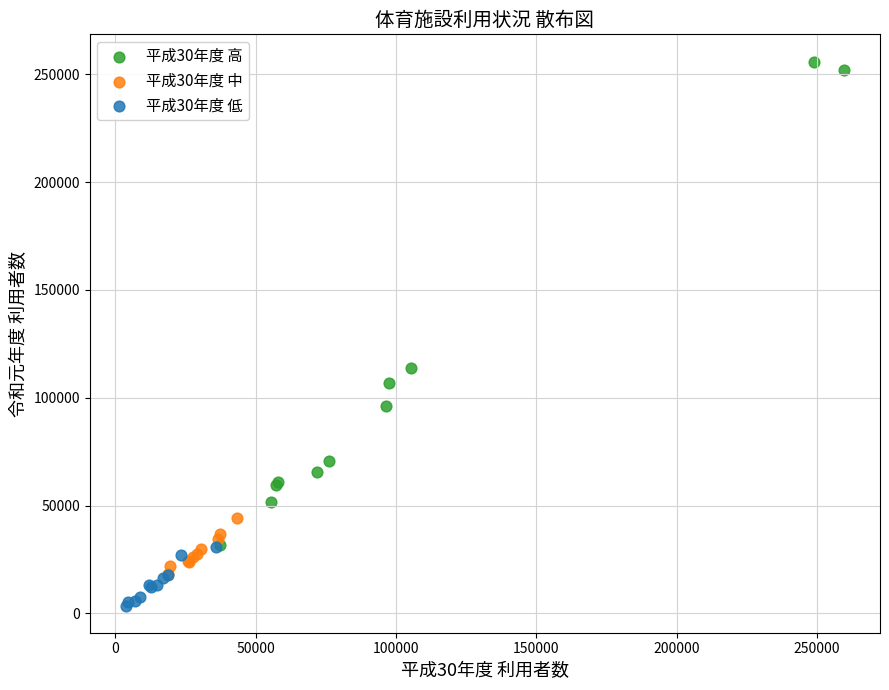

Which series contains the highest Y value?

平成30年度 高